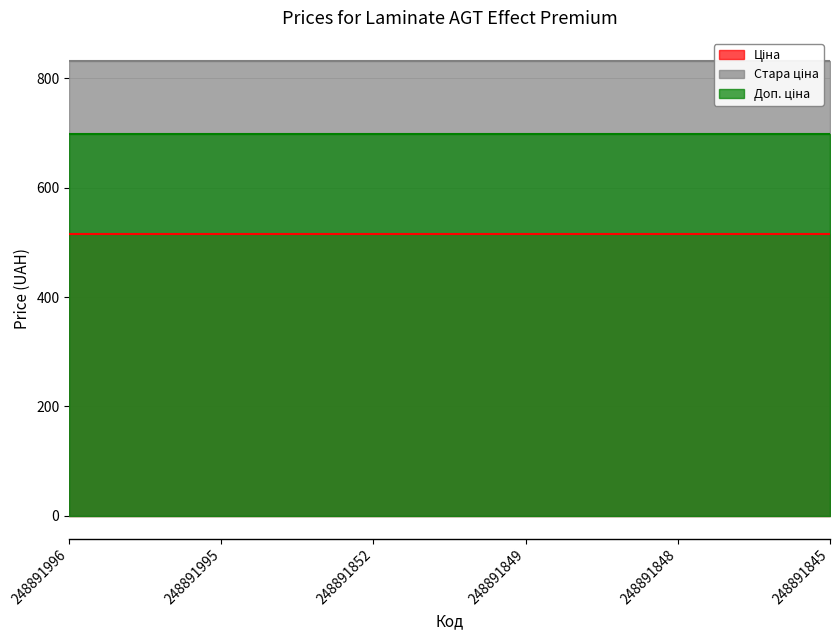

At which category does the chart reach its minimum across all series?

248891996